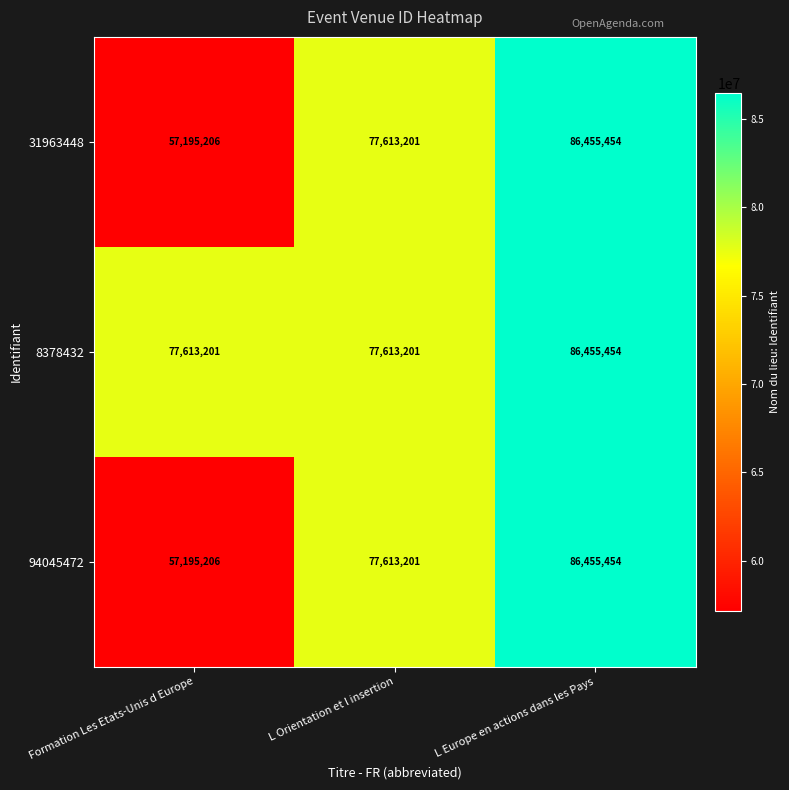

What is the sum of all 94045472 values?

221263861